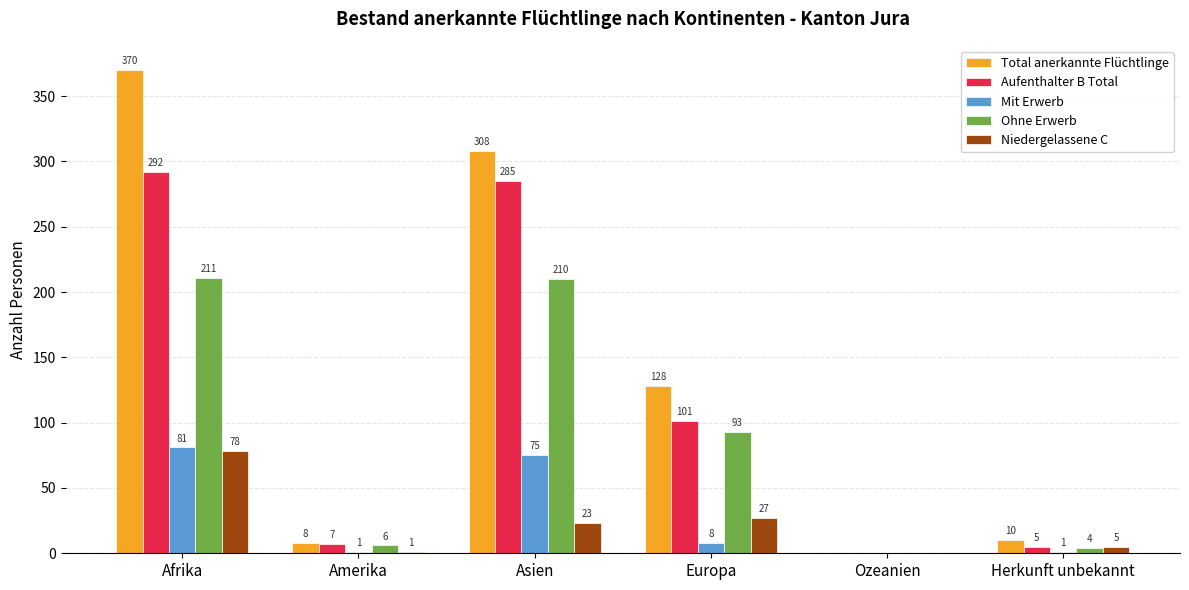

What is the spread (max minus min) of values at Afrika?

292